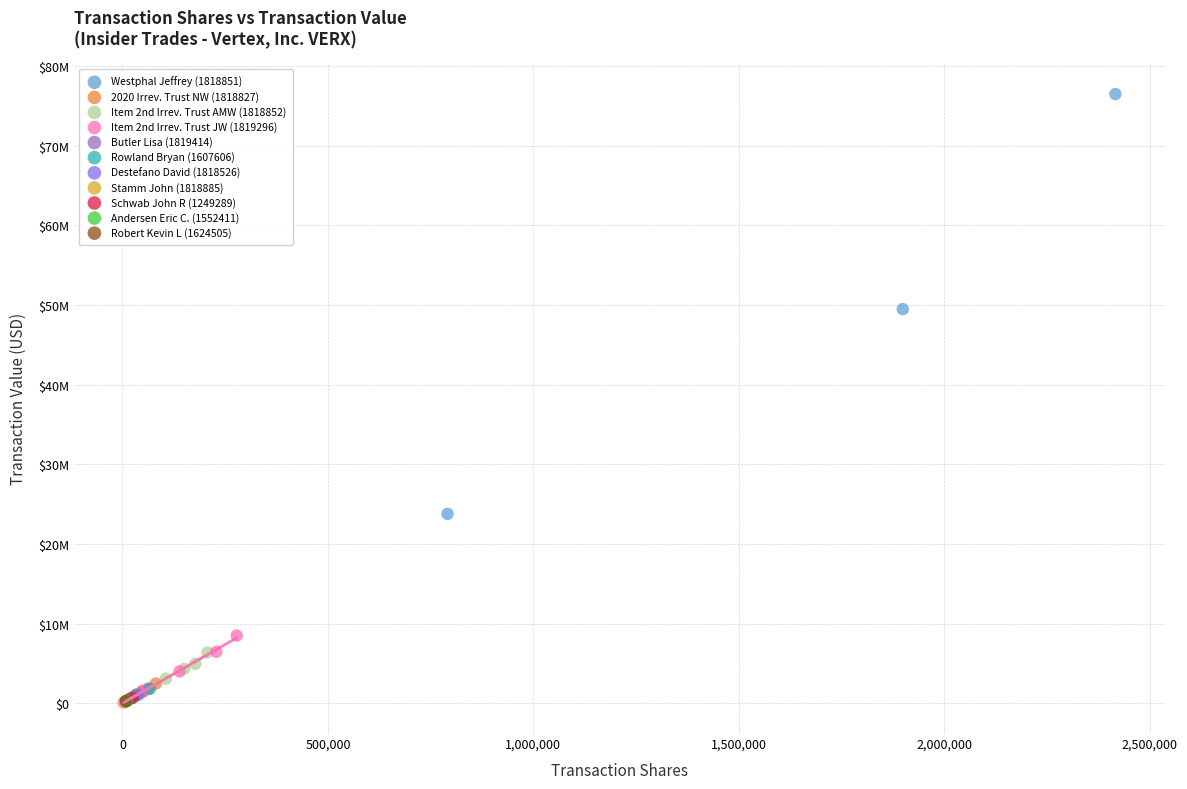

What are all the series names shown in the legend?

Westphal Jeffrey (1818851), 2020 Irrev. Trust NW (1818827), Item 2nd Irrev. Trust AMW (1818852), Item 2nd Irrev. Trust JW (1819296), Butler Lisa (1819414), Rowland Bryan (1607606), Destefano David (1818526), Stamm John (1818885), Schwab John R (1249289), Andersen Eric C. (1552411), Robert Kevin L (1624505)